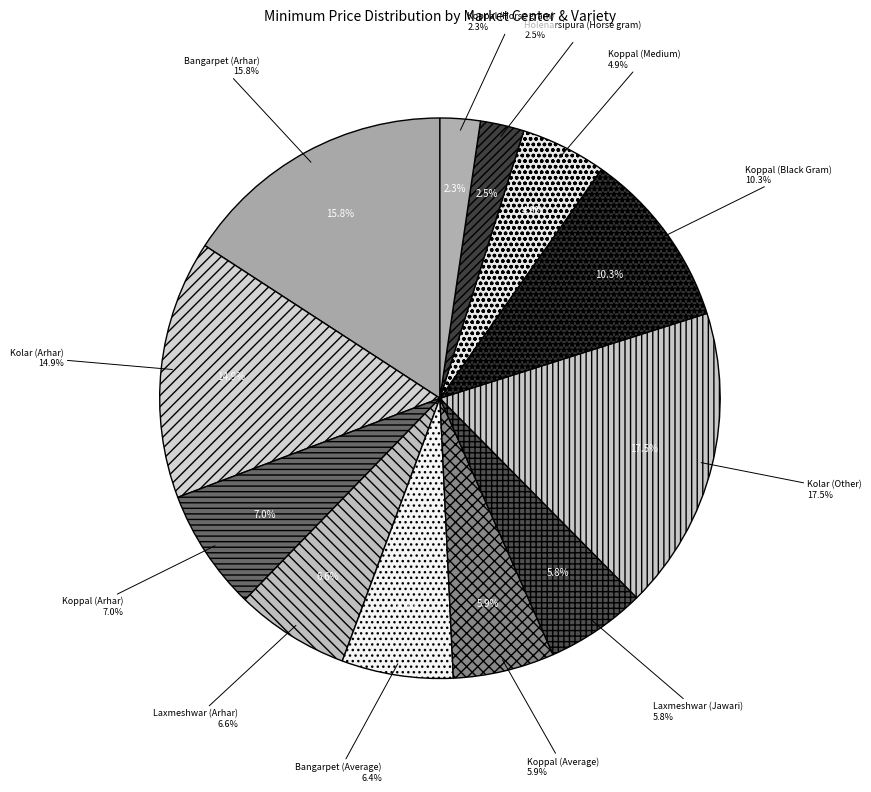

To the nearest percent, what portion does Kolar (Arhar) represent?

15%